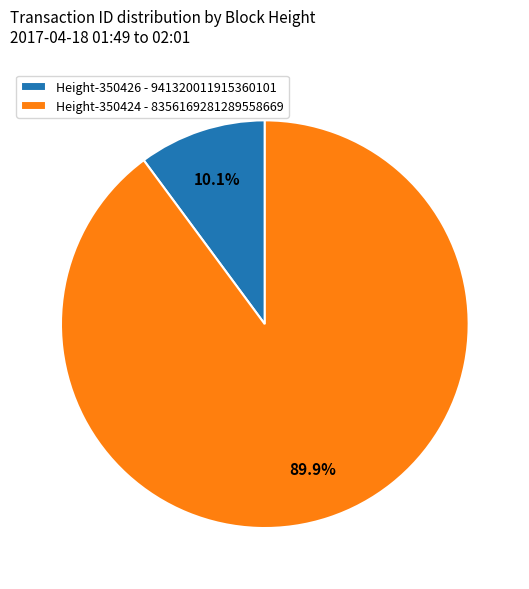

Rank the categories by value from lowest to highest.

Height-350426 - 941320011915360101, Height-350424 - 8356169281289558669